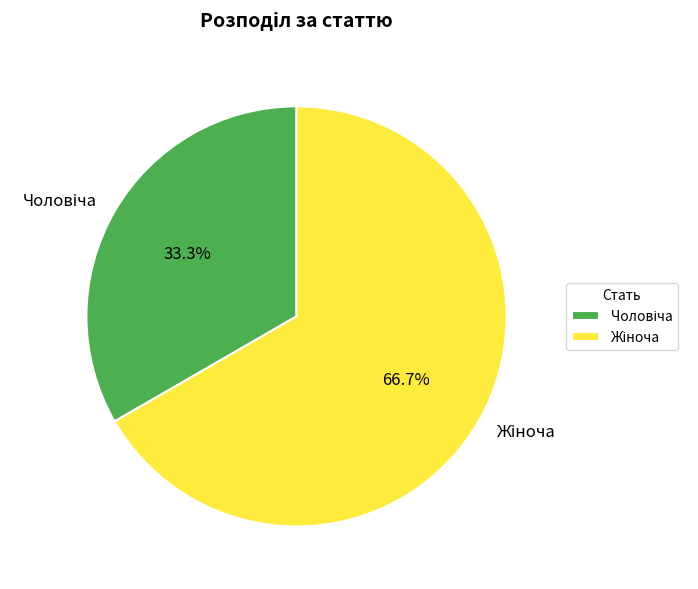

How many segments does this pie chart have?

2